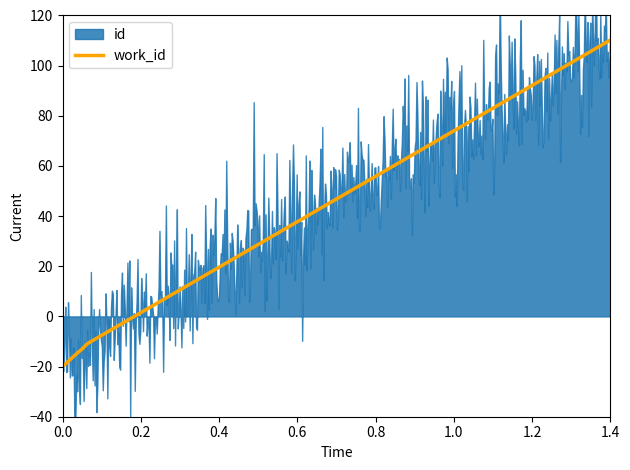

What is the minimum value for work_id?

-20.0